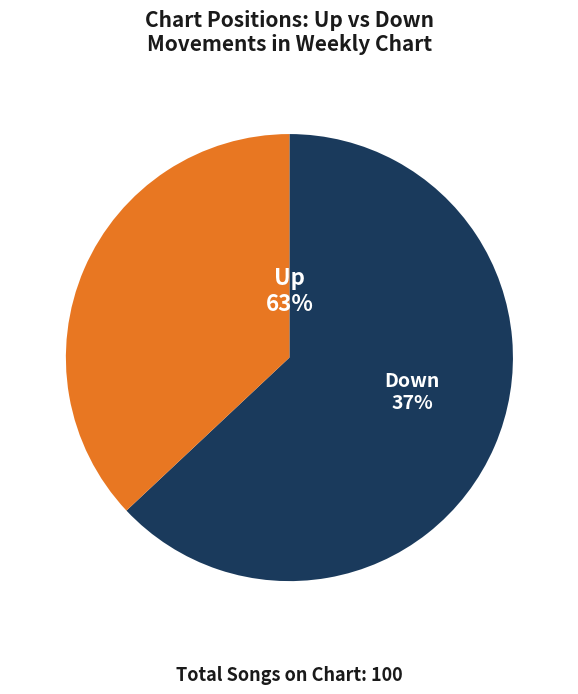

Approximately how many times larger is the value at down compared to up?

0.6